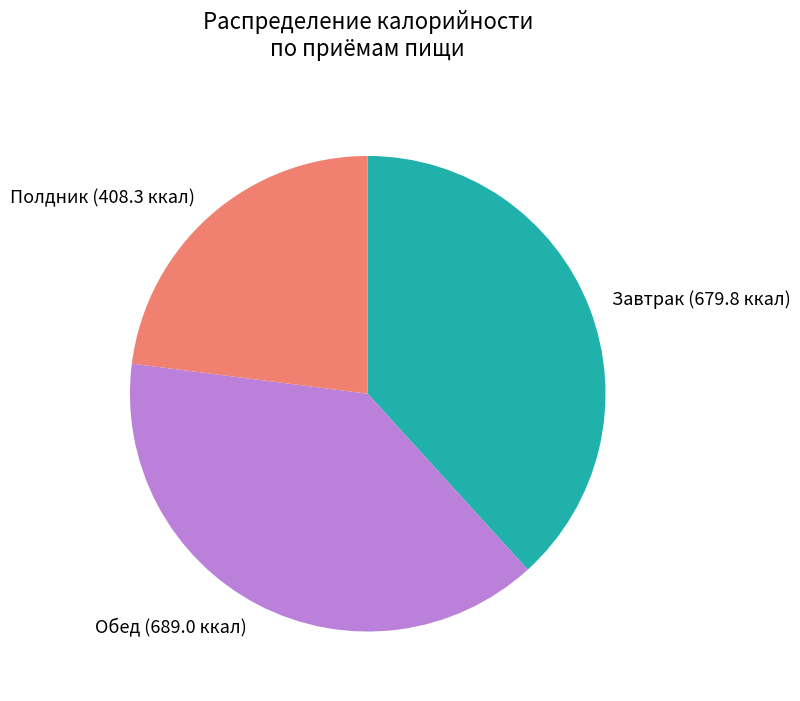

Which slice is the largest?

Обед (689.0 ккал)